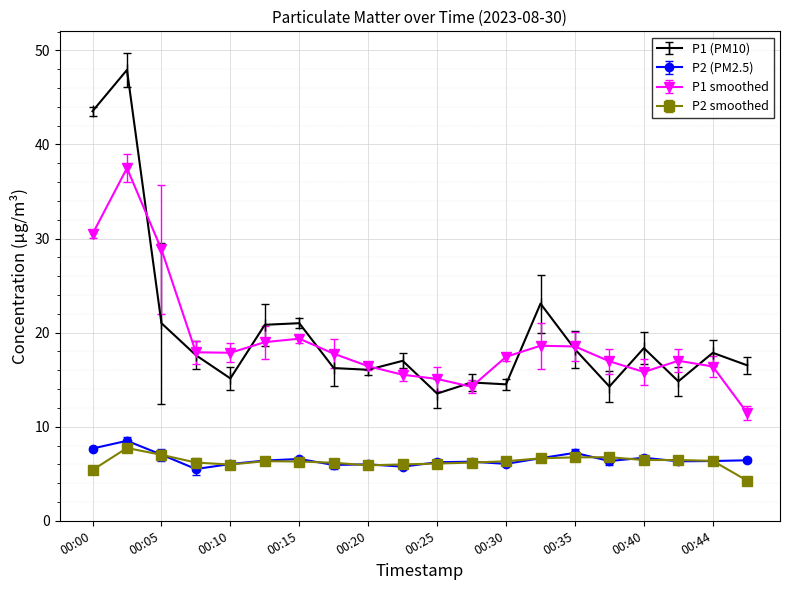

Which series has the largest range (max minus min)?

P1 (PM10)